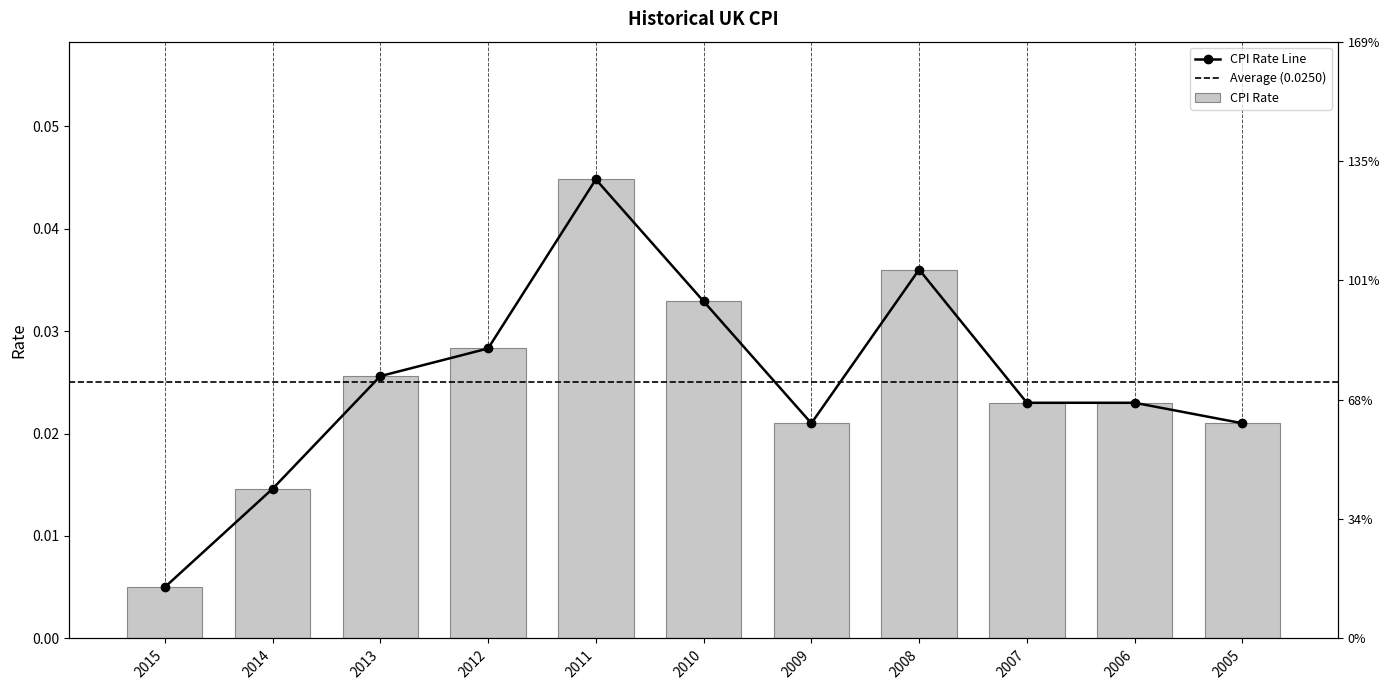

Which category has the highest value across all series?

2011